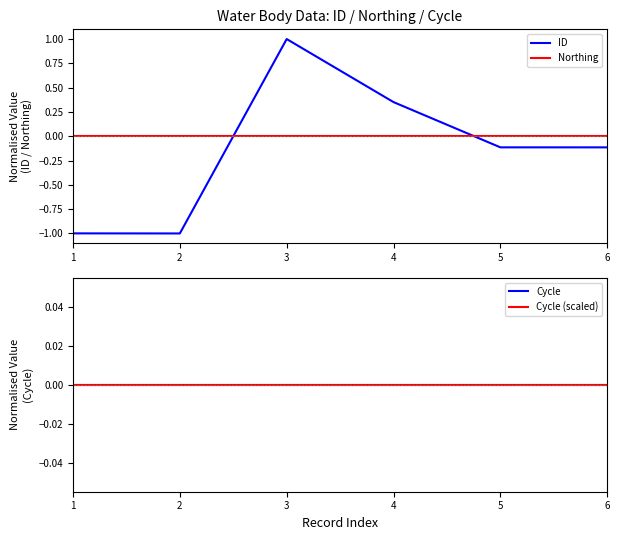

True or false: Cycle has more than 2 interior local peaks.

False